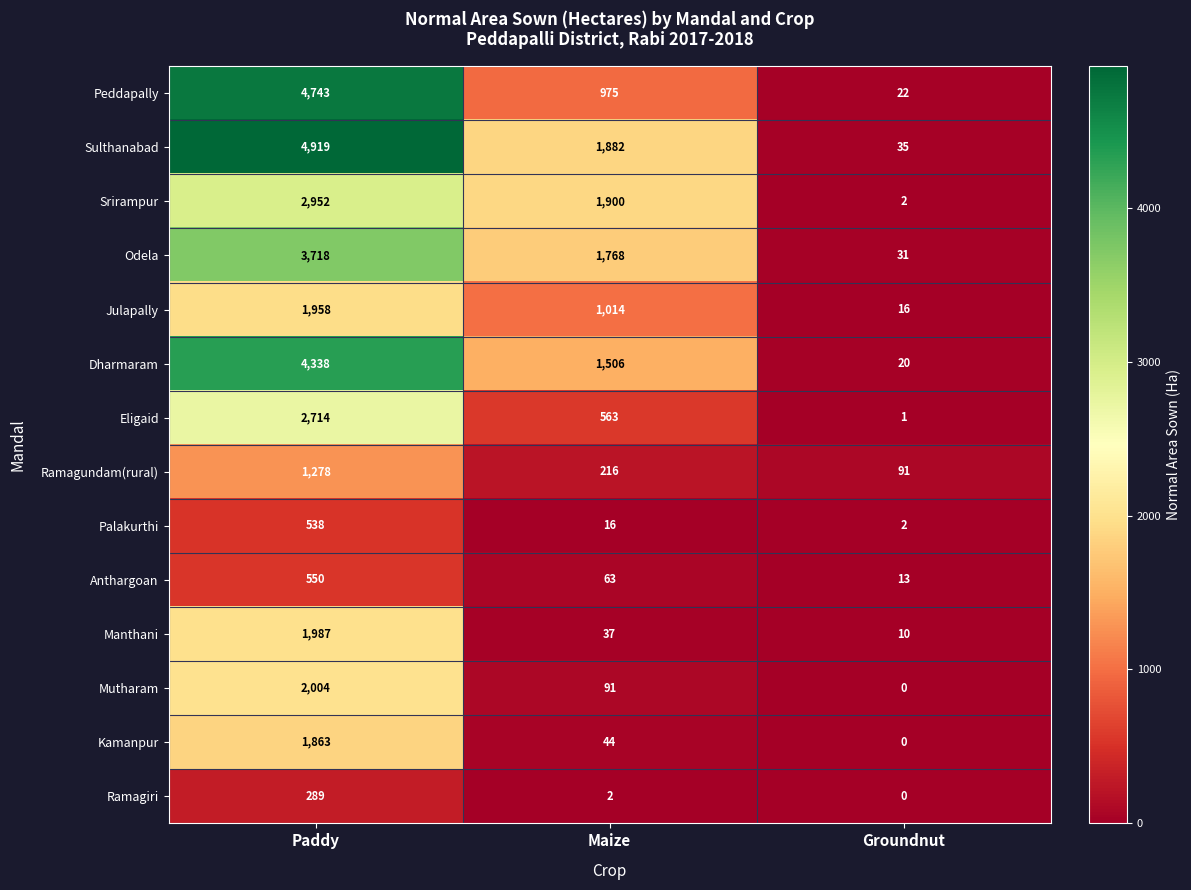

What is the spread (max minus min) of values at Maize?

1898